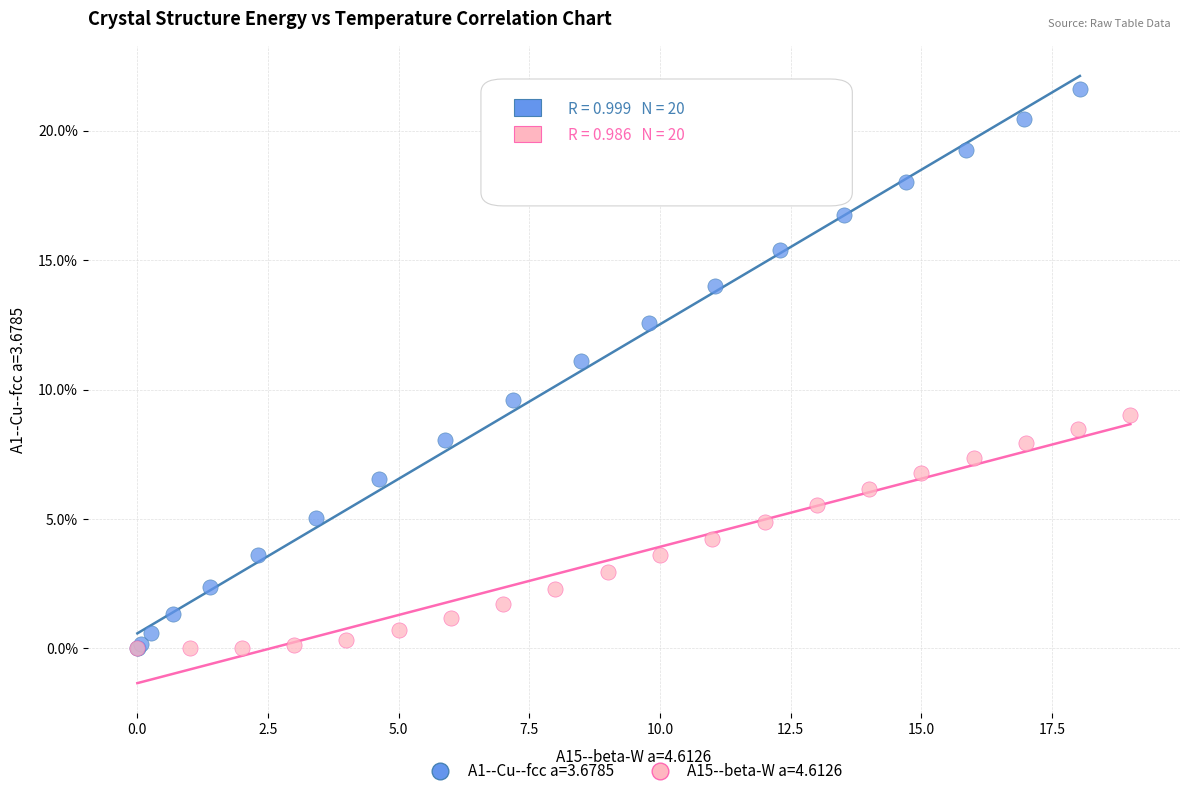

Which series has the widest spread of Y values?

A1--Cu--fcc a=3.6785